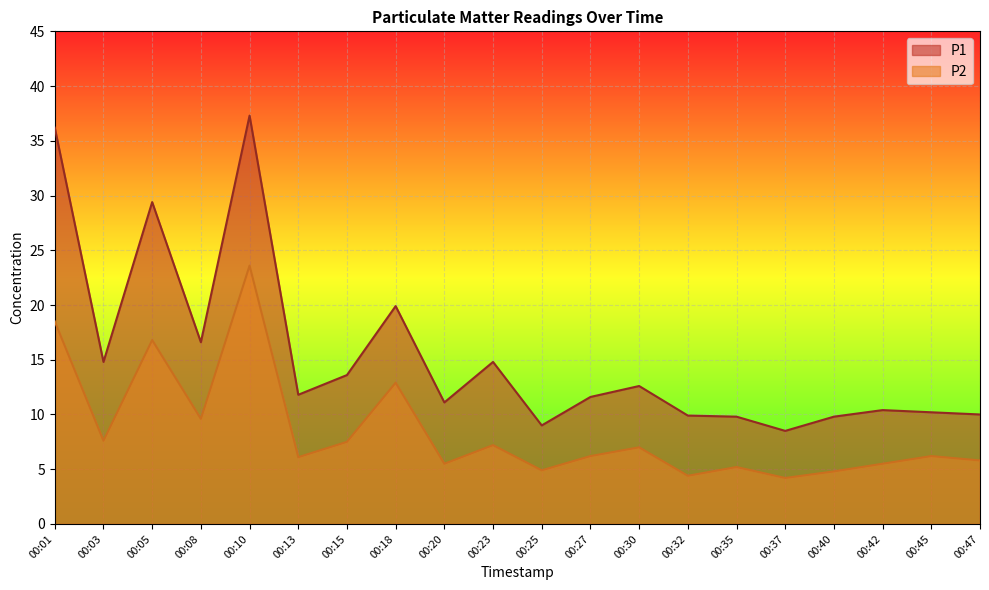

Reading right to left, what are all the values shown in this chart?

P1: 00:47=10.0	00:45=10.2	00:42=10.4	00:40=9.8	00:37=8.5	00:35=9.8	00:32=9.9	00:30=12.6	00:27=11.6	00:25=9.0	00:23=14.8	00:20=11.1	00:18=19.9	00:15=13.6	00:13=11.8	00:10=37.3	00:08=16.6	00:05=29.4	00:03=14.8	00:01=36.2
P2: 00:47=5.8	00:45=6.2	00:42=5.5	00:40=4.8	00:37=4.2	00:35=5.2	00:32=4.4	00:30=7.0	00:27=6.2	00:25=4.9	00:23=7.2	00:20=5.5	00:18=12.9	00:15=7.5	00:13=6.1	00:10=23.6	00:08=9.6	00:05=16.8	00:03=7.6	00:01=18.5